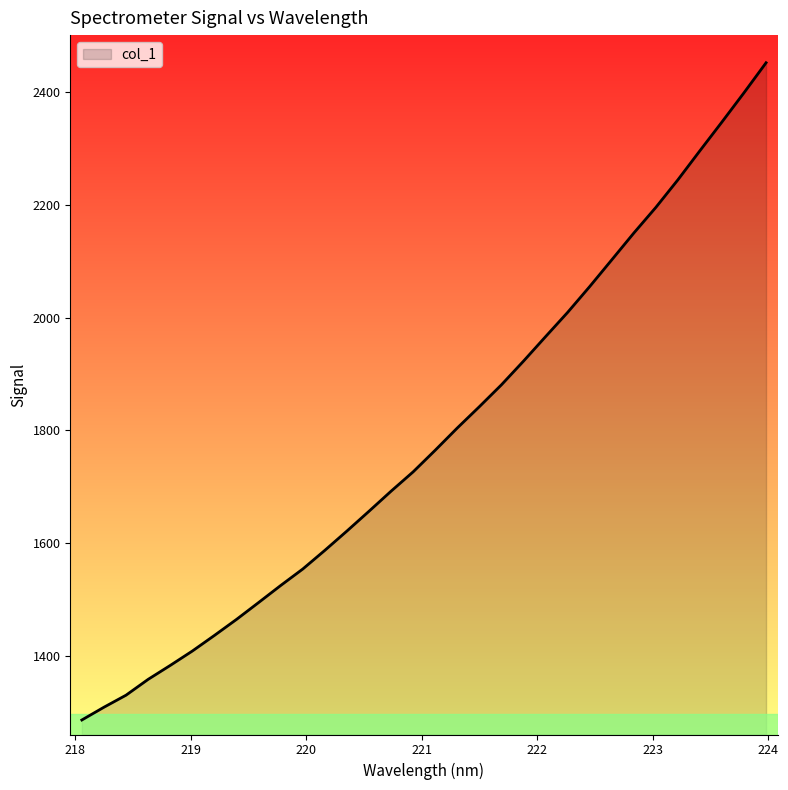

What is the smallest value displayed?

1286.1